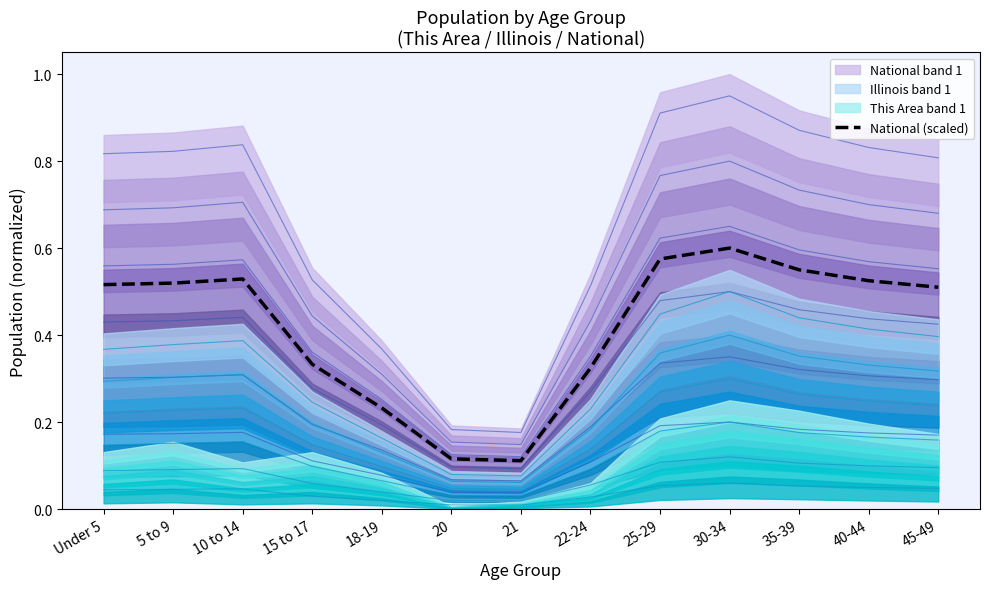

Where is the data nearest to the value 0?

21